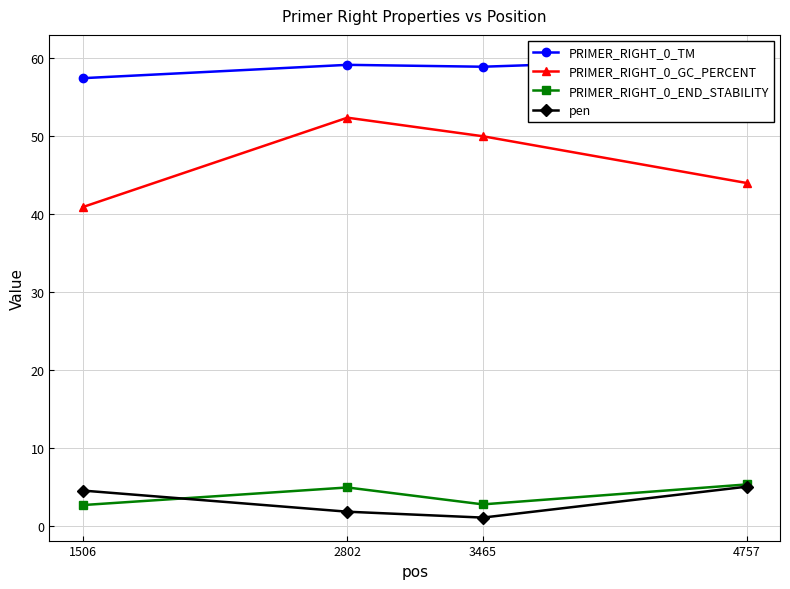

How many values in the pen series are below 4?

2